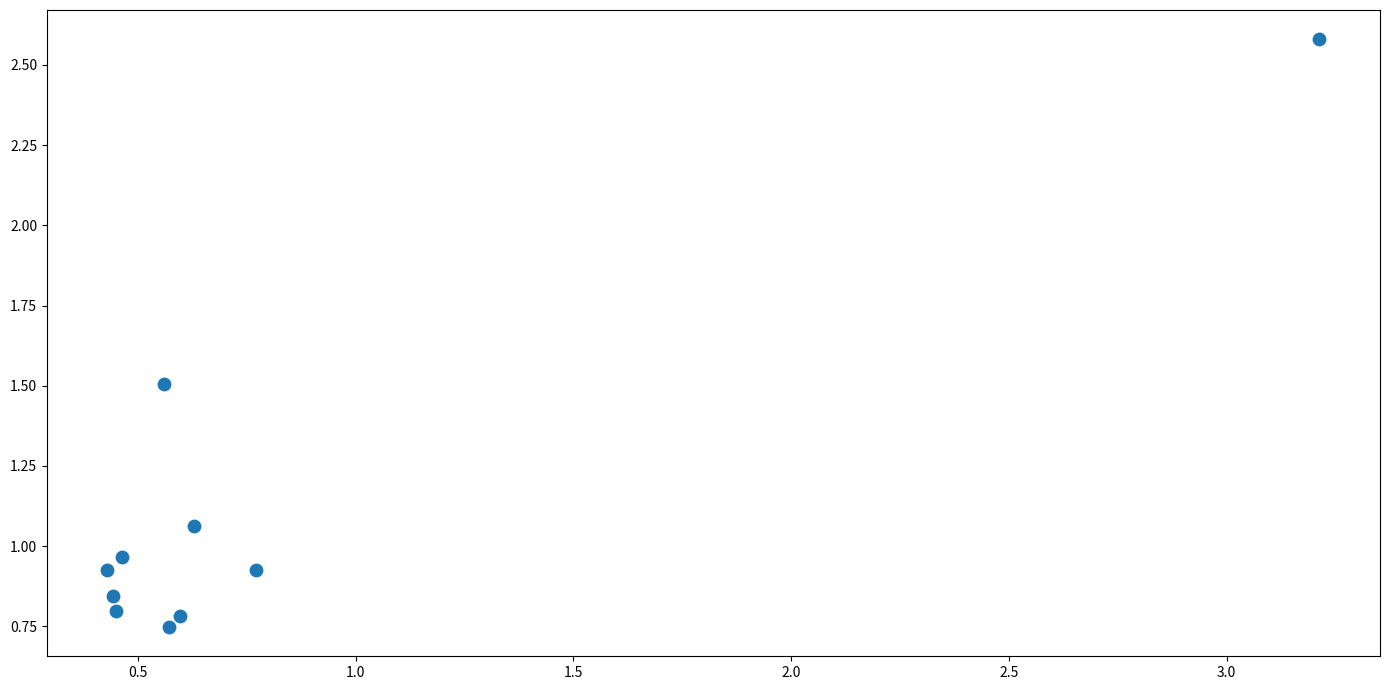

What is the range of Y values (max minus min)?

1.8